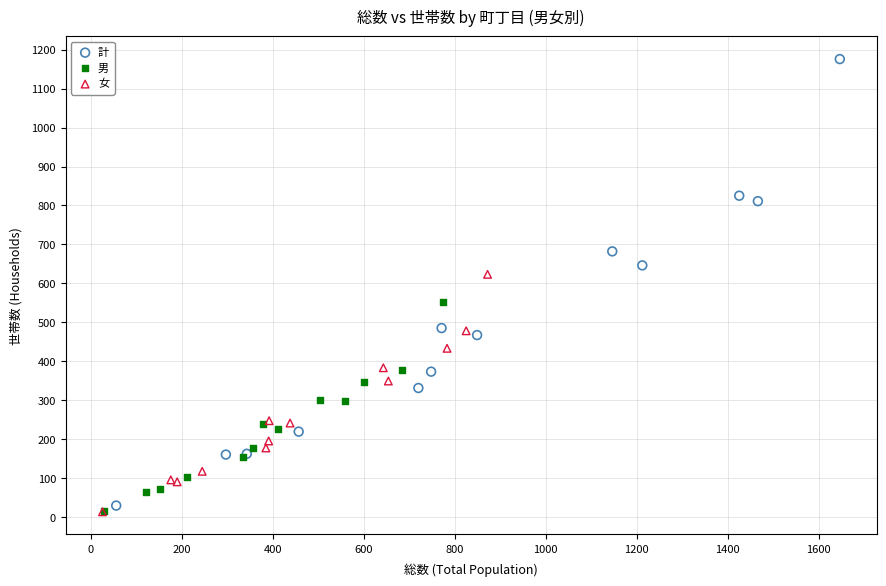

Which series contains the highest Y value?

計